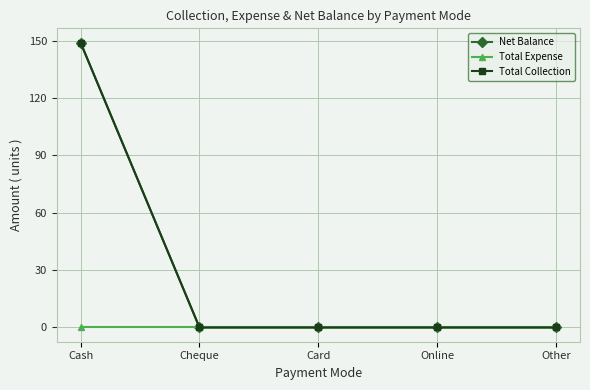

The value of Total Collection at Other is 0. True or false?

True